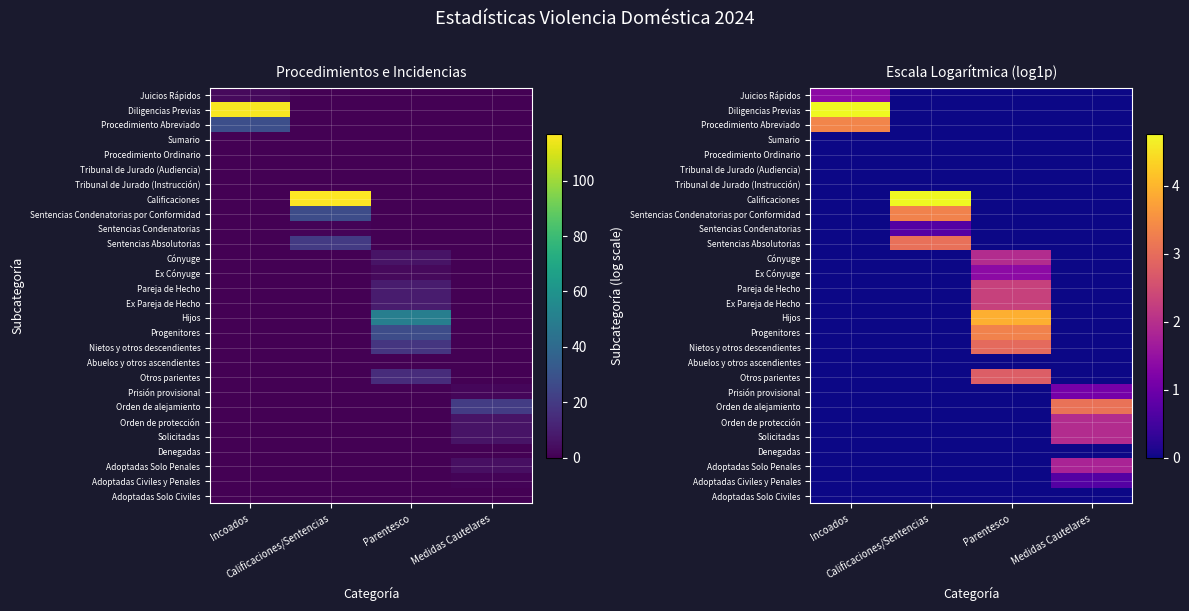

What is the spread (max minus min) of values at Incoados?

4.8